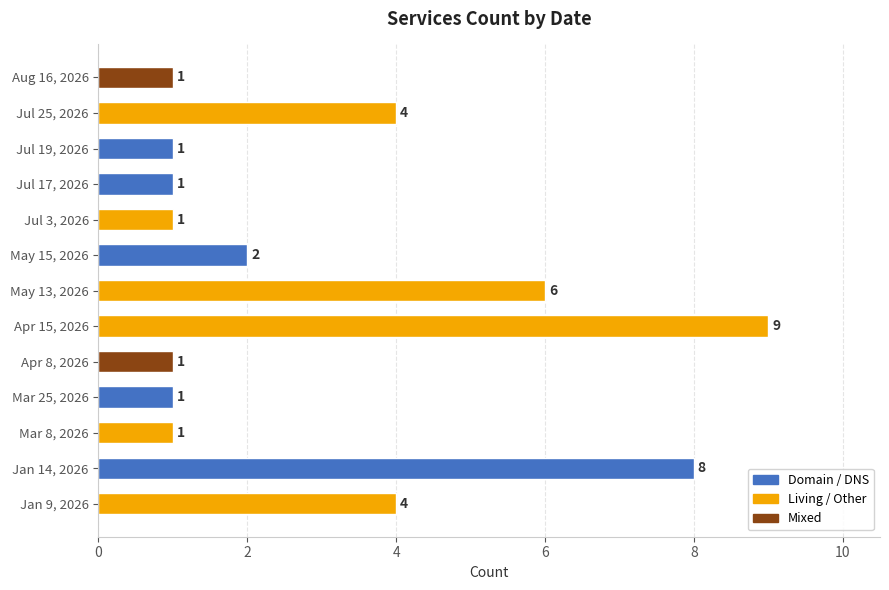

Is it true that the value at Jul 25, 2026 is 4?

True